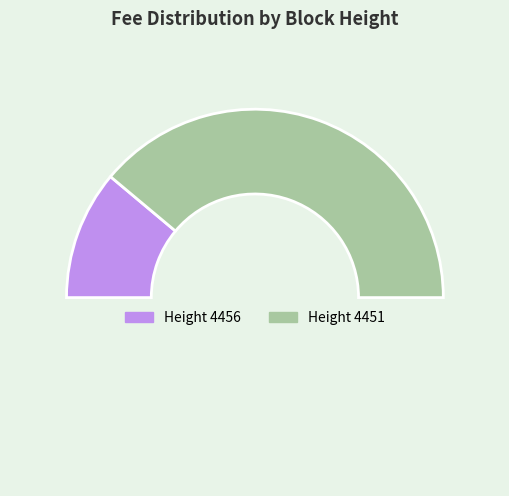

How many slices are in this pie chart?

3